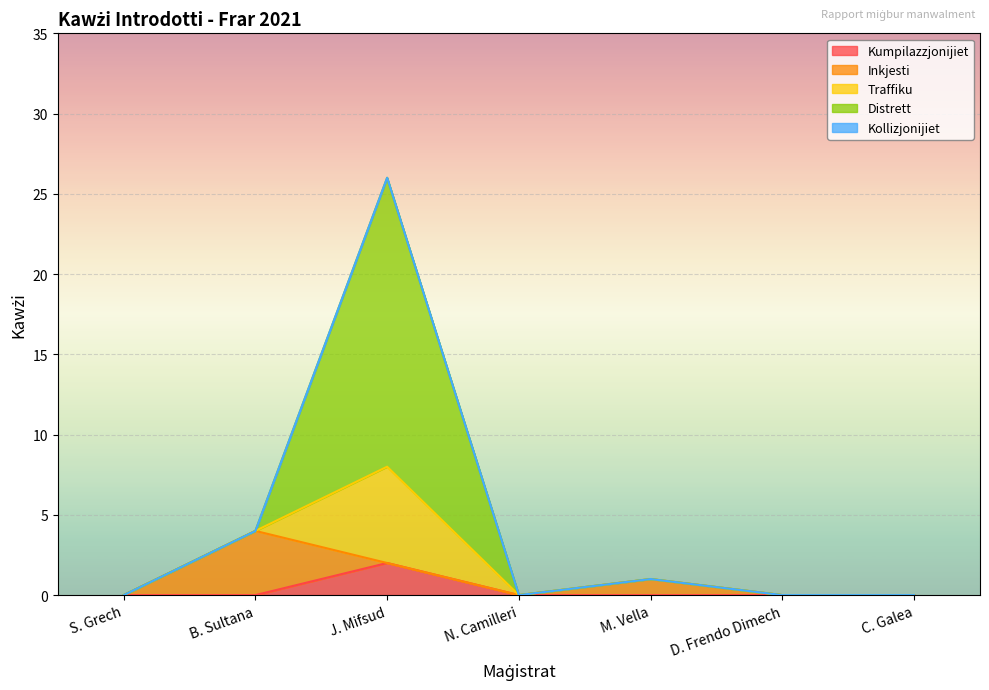

True or false: Kumpilazzjonijiet and Traffiku intersect in this chart.

False